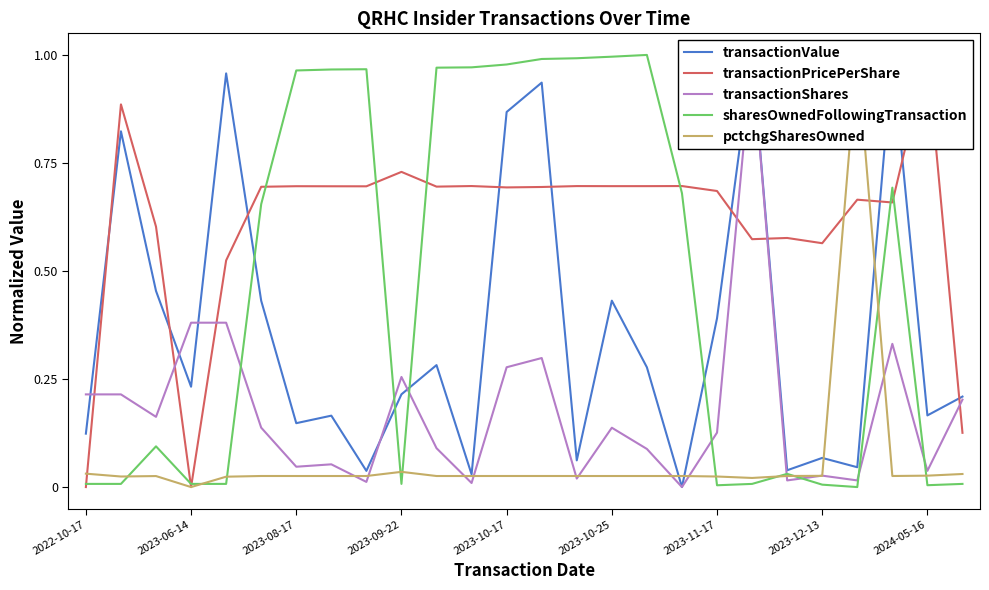

The value of transactionShares at 2023-11-17 is 0.2. True or false?

False